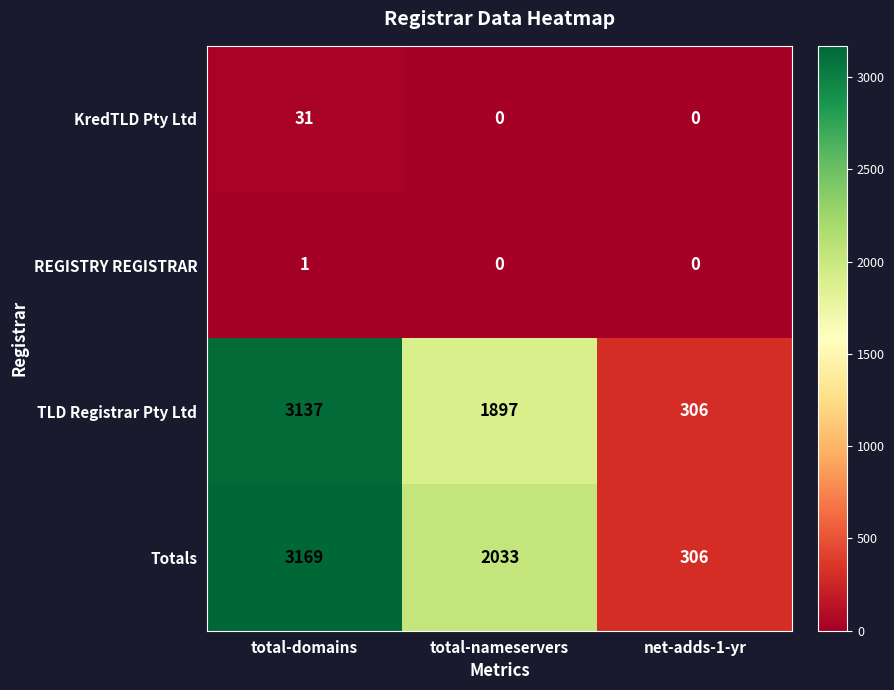

What is the maximum value shown in the chart?

3169